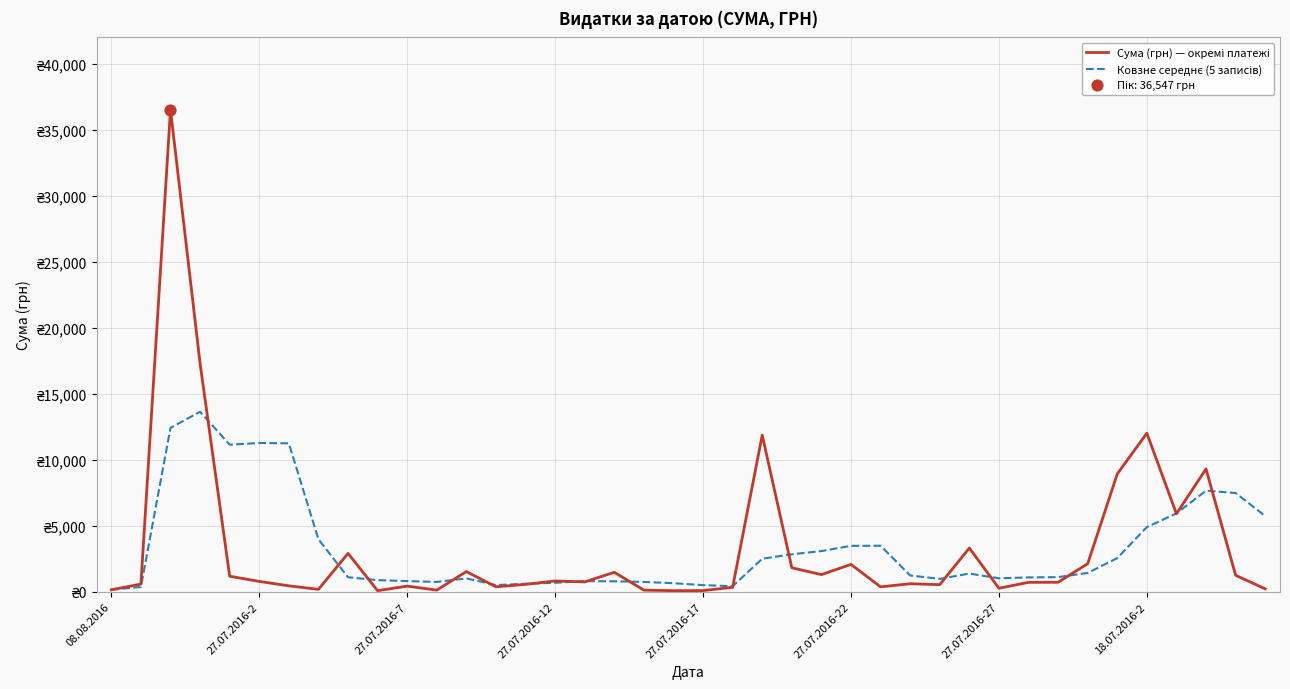

Which series has the largest total across all categories?

Ковзне середнє (5 записів)